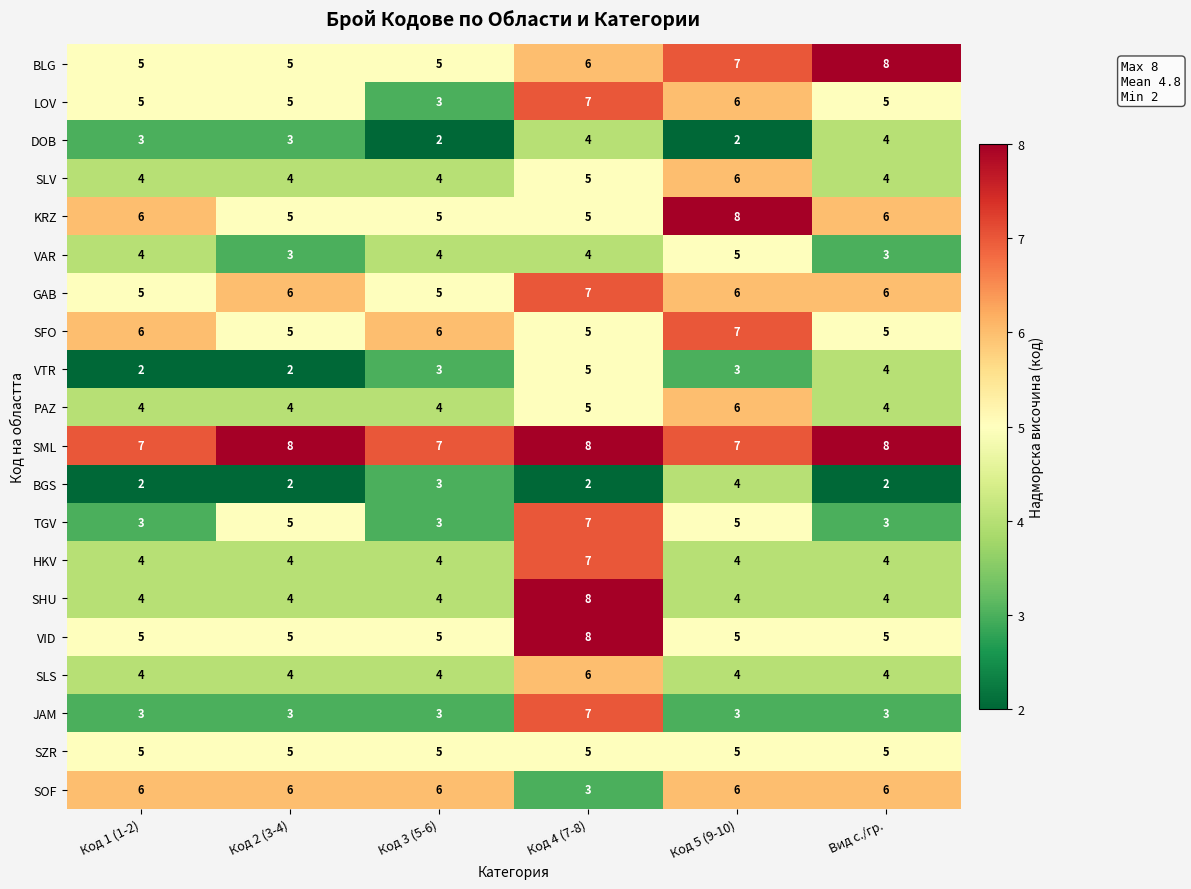

How many data points in SML are less than 8?

3